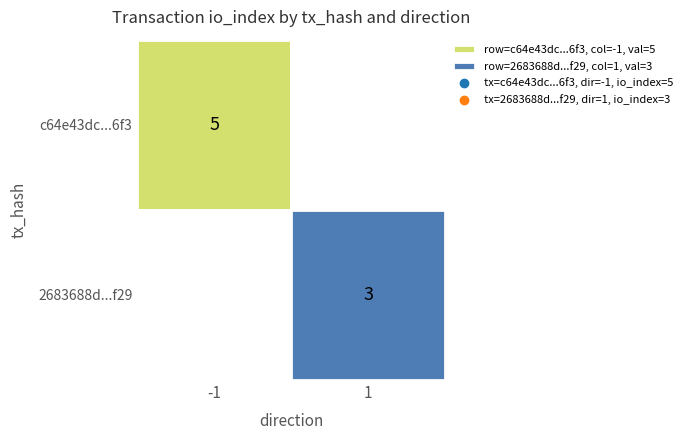

List the series in order of their peak value, lowest first.

2683688d9734620b4231919b28cd1736047bf29, c64e43dc8001648caa7411861e97a74539006f3